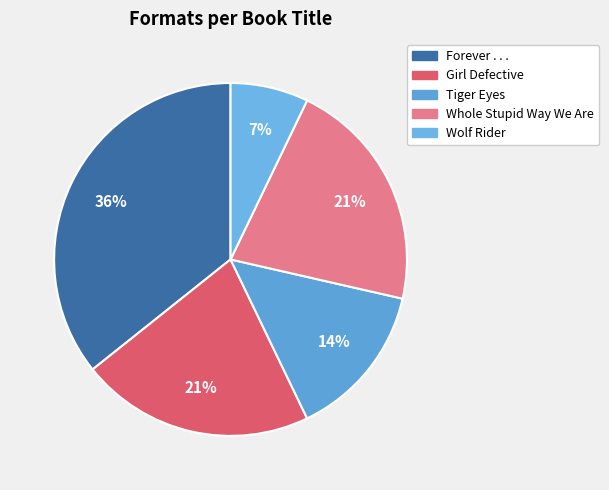

To the nearest percent, what percentage of the pie is Tiger Eyes?

14%